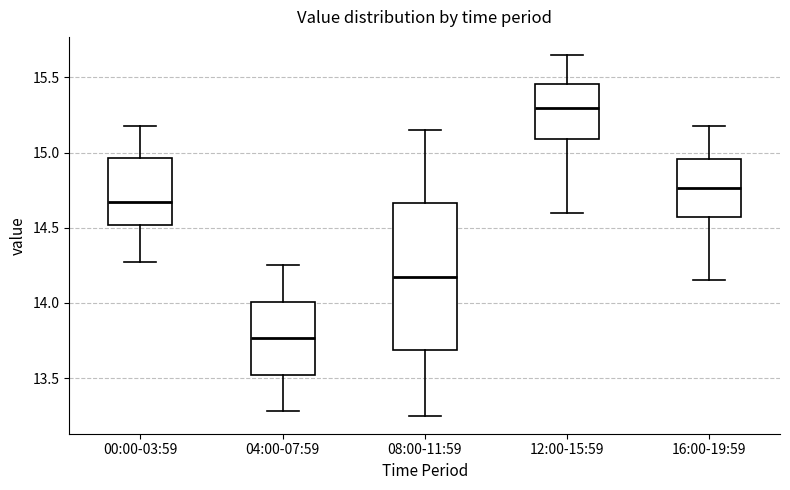

Reading left to right, transcribe this box plot: for each box, give where its median line is, the range the box spans, and where its two whiskers end, as read against the y-axis. The values are not printed on the chart, so give them approximately, as read against the axis.

00:00-03:59: median 14.65, box 14.50 to 14.95, whiskers 14.25 to 15.20
04:00-07:59: median 13.75, box 13.50 to 14.00, whiskers 13.30 to 14.25
08:00-11:59: median 14.20, box 13.70 to 14.65, whiskers 13.25 to 15.15
12:00-15:59: median 15.30, box 15.10 to 15.45, whiskers 14.60 to 15.65
16:00-19:59: median 14.75, box 14.55 to 14.95, whiskers 14.15 to 15.20